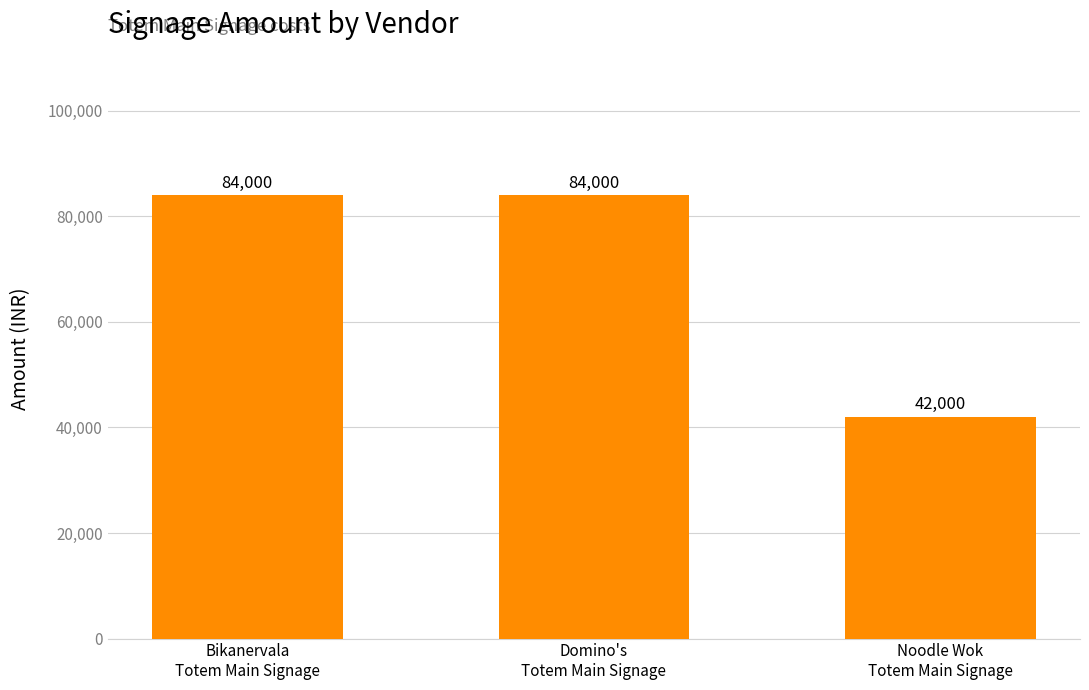

The chart shows a value of 56666 at Bikanervala
Totem Main Signage. True or false?

False